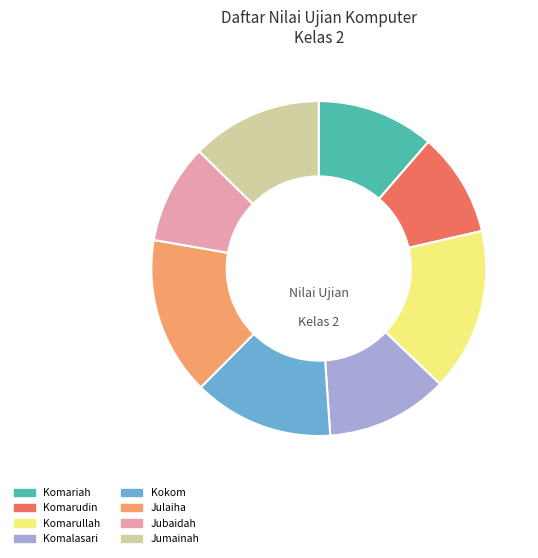

True or false: Julaiha accounts for 15% of the total.

True